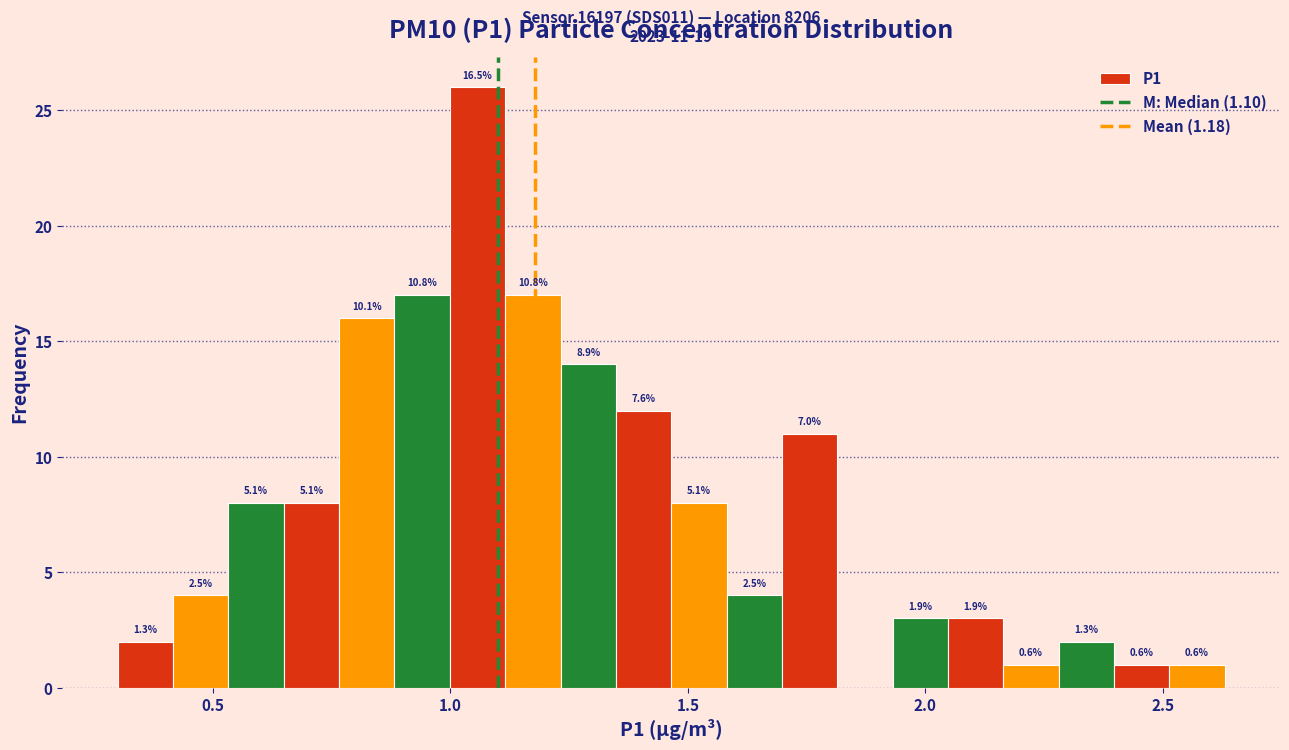

Around what value on the x-axis is the tallest bar? Give the approximate position of its centre, as read against the axis.

1.05